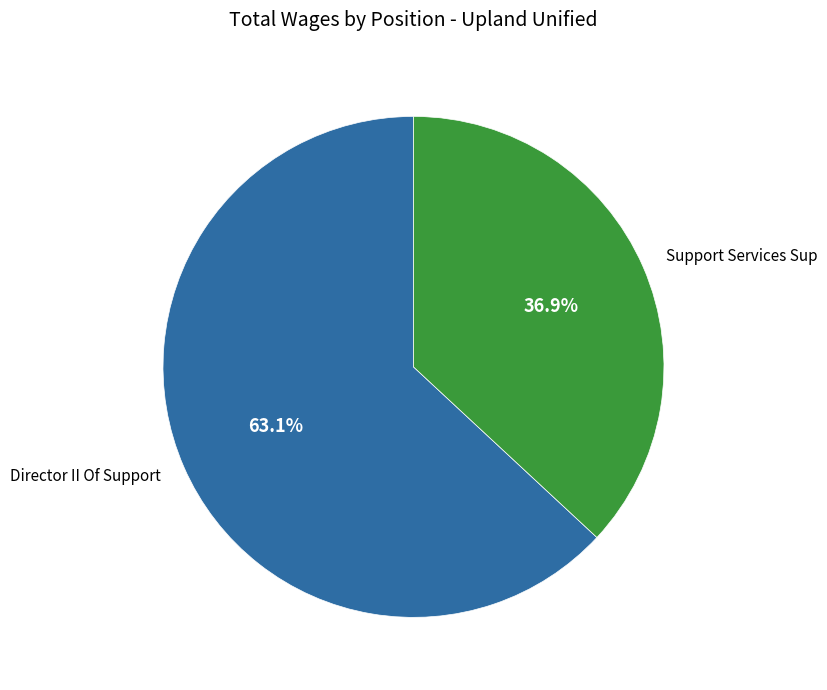

What percentage is NOT represented by Support Services Sup?

63.1%